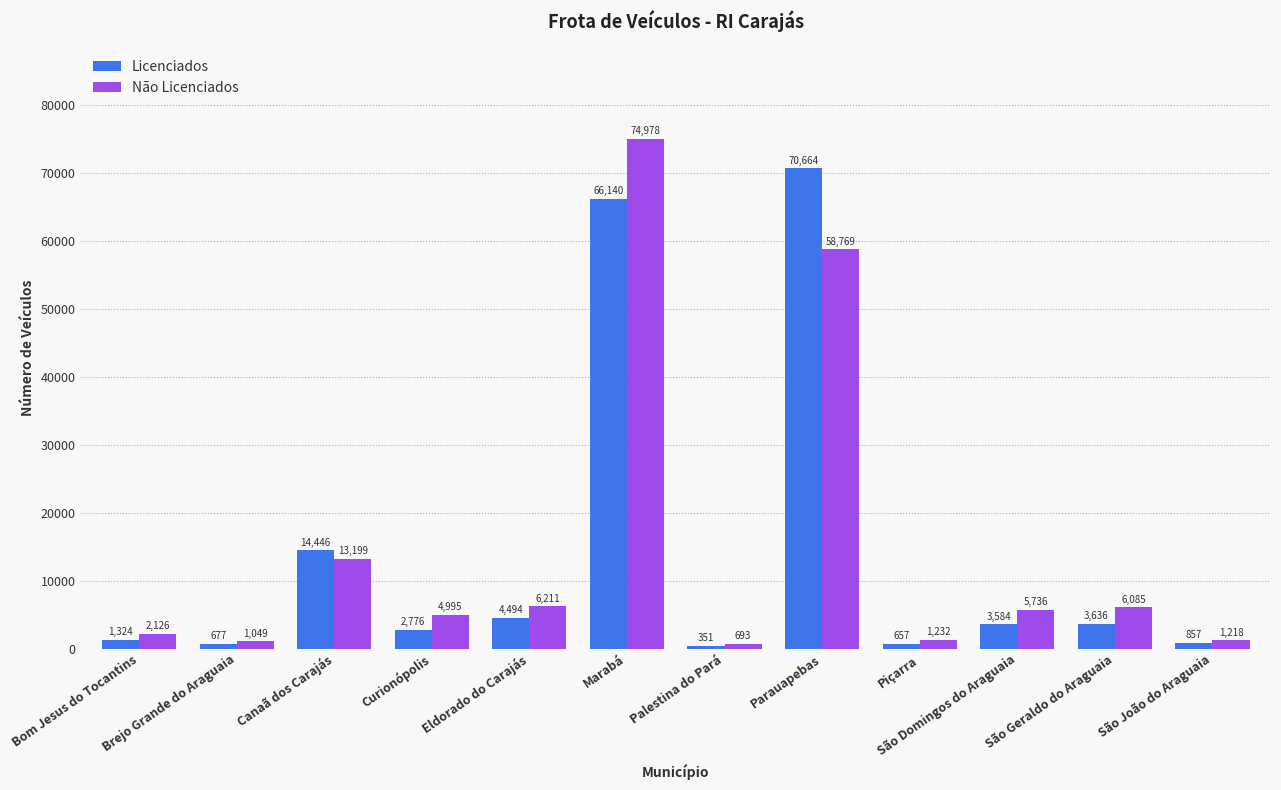

Reading left to right, extract all data points from this chart.

Licenciados: Bom Jesus do Tocantins=1324	Brejo Grande do Araguaia=677	Canaã dos Carajás=14446	Curionópolis=2776	Eldorado do Carajás=4494	Marabá=66140	Palestina do Pará=351	Parauapebas=70664	Piçarra=657	São Domingos do Araguaia=3584	São Geraldo do Araguaia=3636	São João do Araguaia=857
Não Licenciados: Bom Jesus do Tocantins=2126	Brejo Grande do Araguaia=1049	Canaã dos Carajás=13199	Curionópolis=4995	Eldorado do Carajás=6211	Marabá=74978	Palestina do Pará=693	Parauapebas=58769	Piçarra=1232	São Domingos do Araguaia=5736	São Geraldo do Araguaia=6085	São João do Araguaia=1218